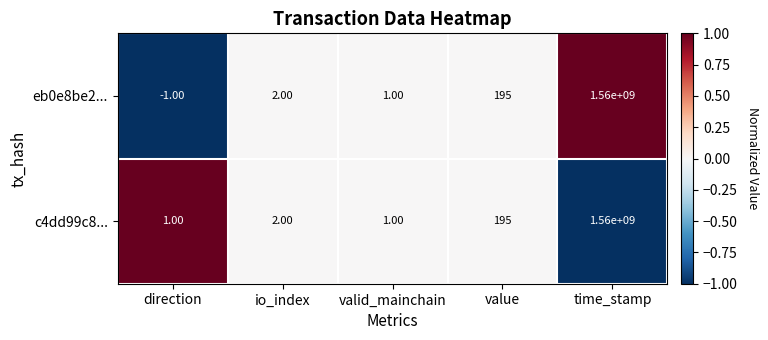

Which series changed the most between direction and value?

eb0e8be2...